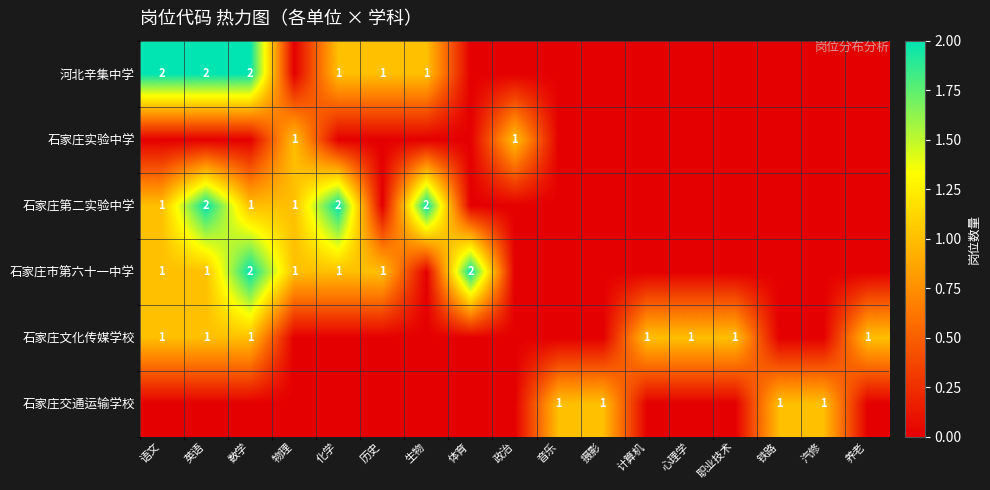

What is the total value across all series at 政治?

1